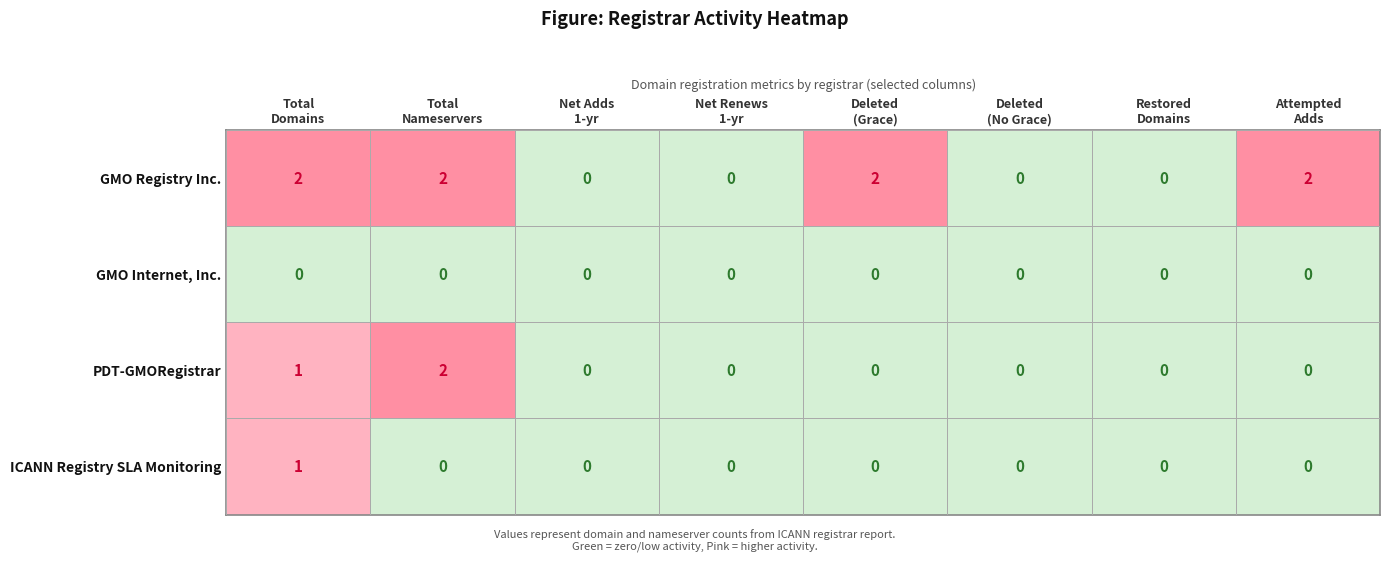

Reading left to right, what are all the values shown in this chart?

GMO Registry Inc.: 2	2	0	0	2	0	0	2
GMO Internet, Inc.: 0	0	0	0	0	0	0	0
PDT-GMORegistrar: 1	2	0	0	0	0	0	0
ICANN Registry SLA Monitoring: 1	0	0	0	0	0	0	0